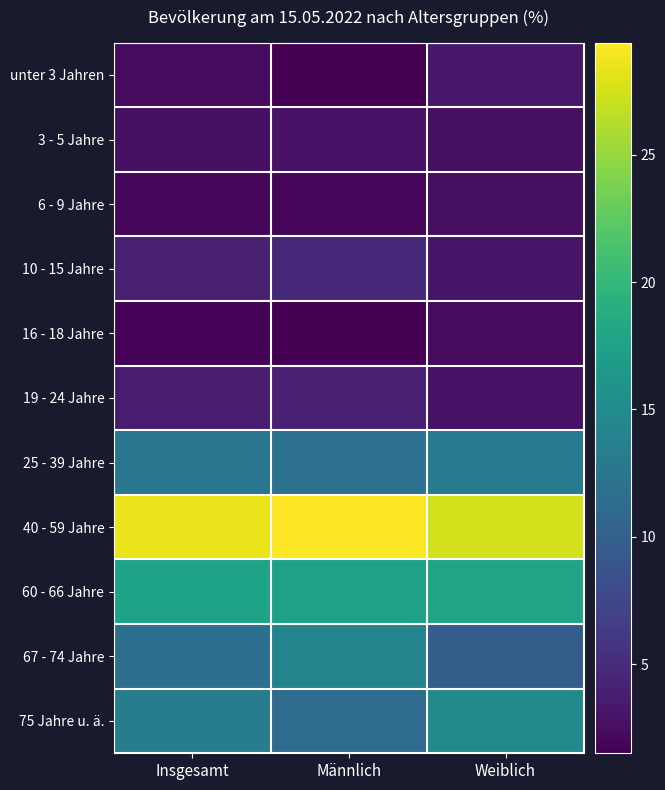

Which series has the largest total across all categories?

40 - 59 Jahre